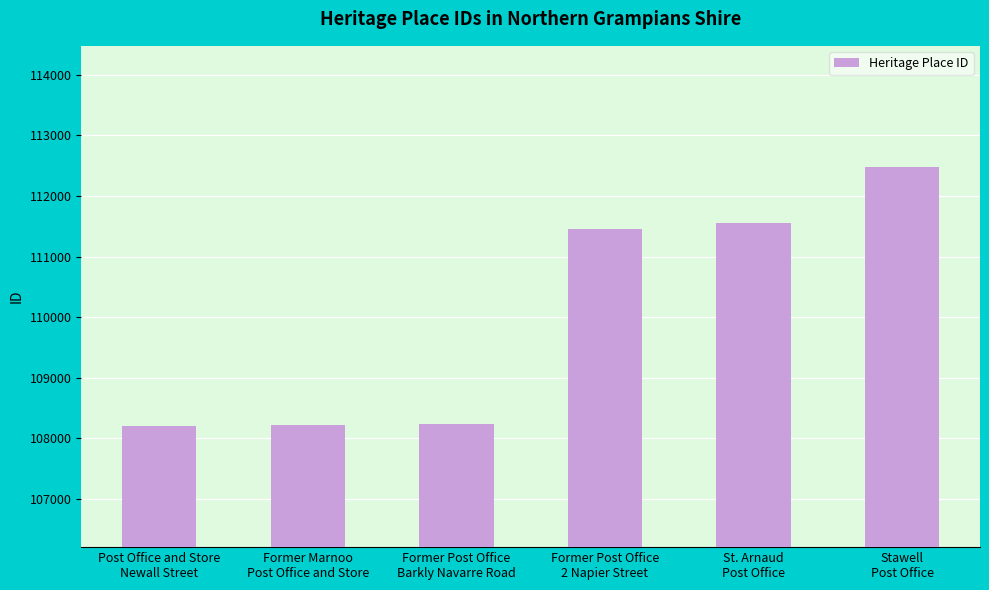

What is the difference between the values at Former Marnoo
Post Office and Store and Post Office and Store
Newall Street?

20